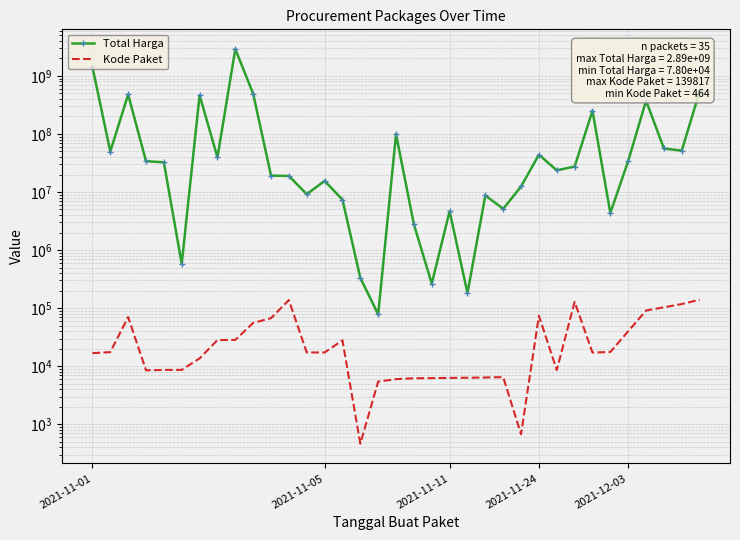

At which label is Total Harga closest to 1446100000?

2021-11-01